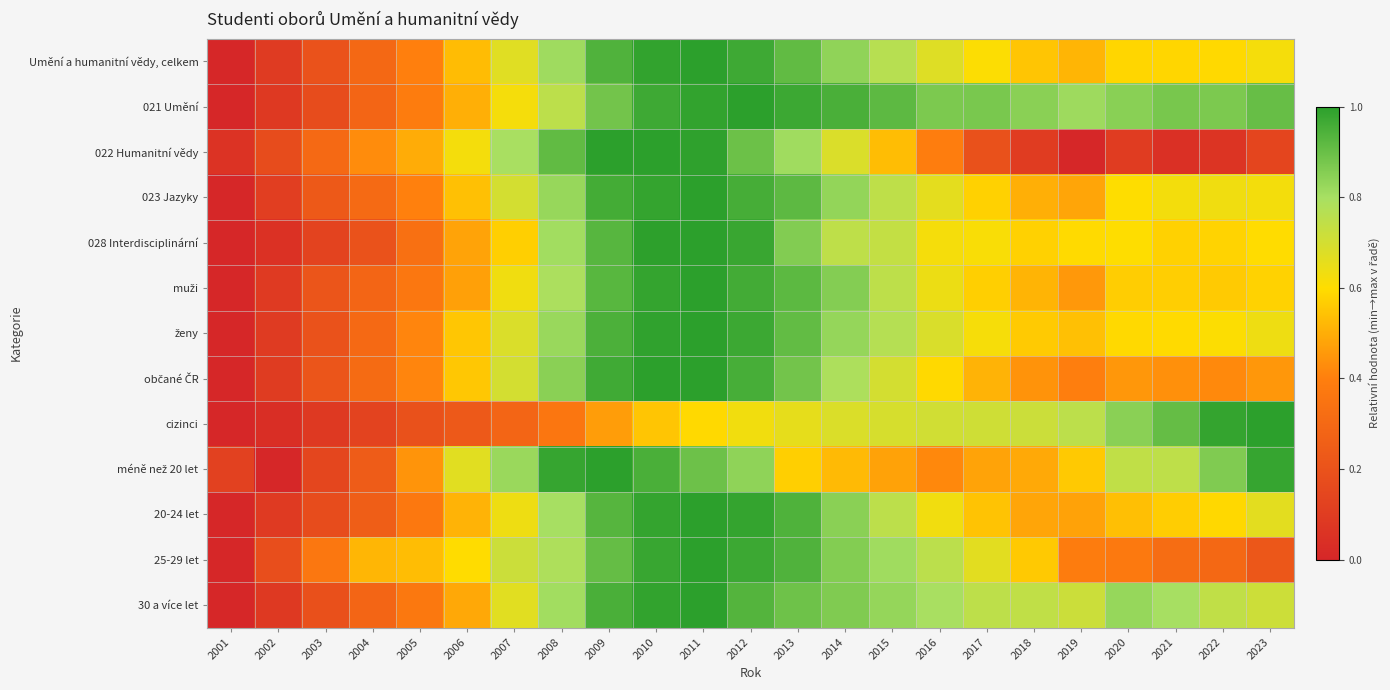

Between 2002 and 2016, which series saw the biggest shift?

021 Umění